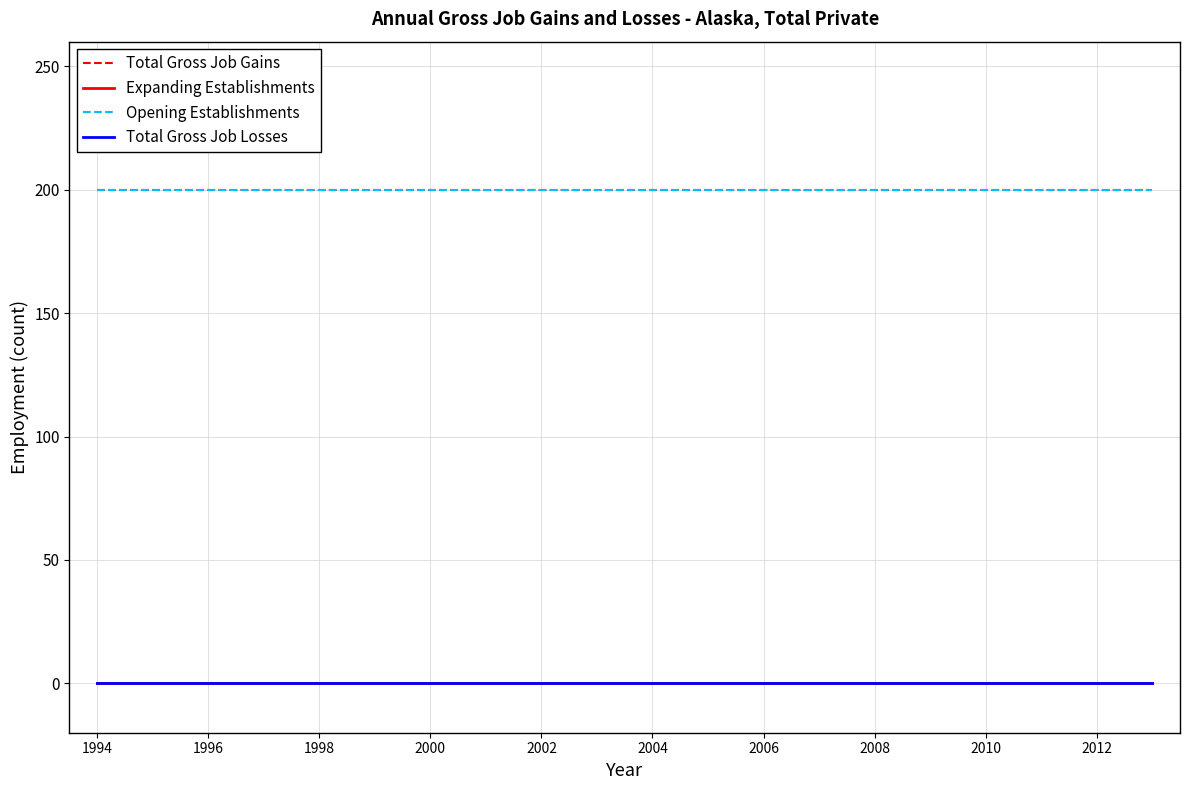

How many lines are shown in the chart?

4